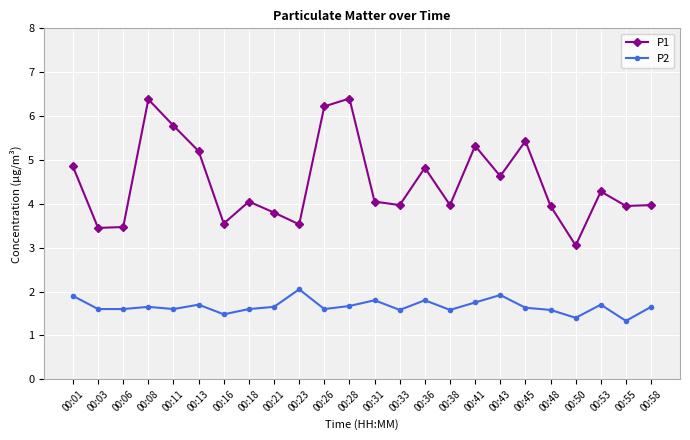

Is it true that P2 equals 2.2 at 00:53?

False